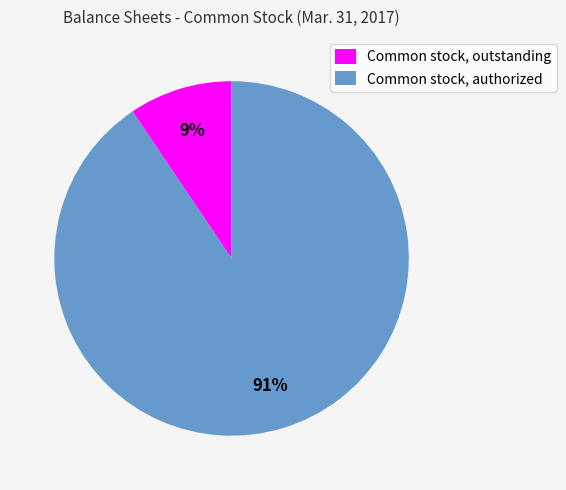

Does Common stock, authorized represent more than half of the total?

Yes